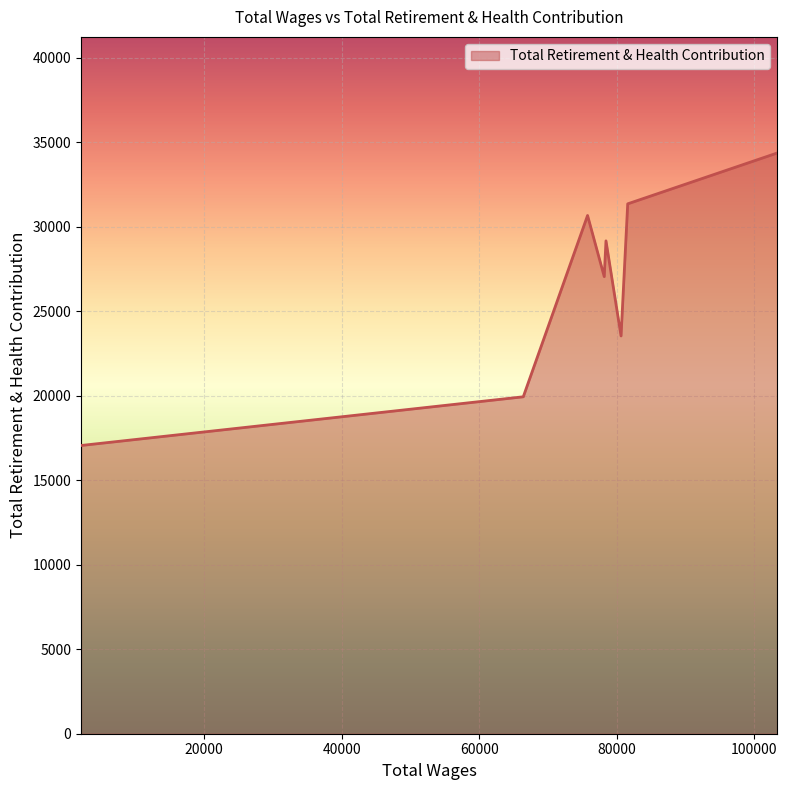

How many interior local valleys (lower than both neighbors) does the data have?

2